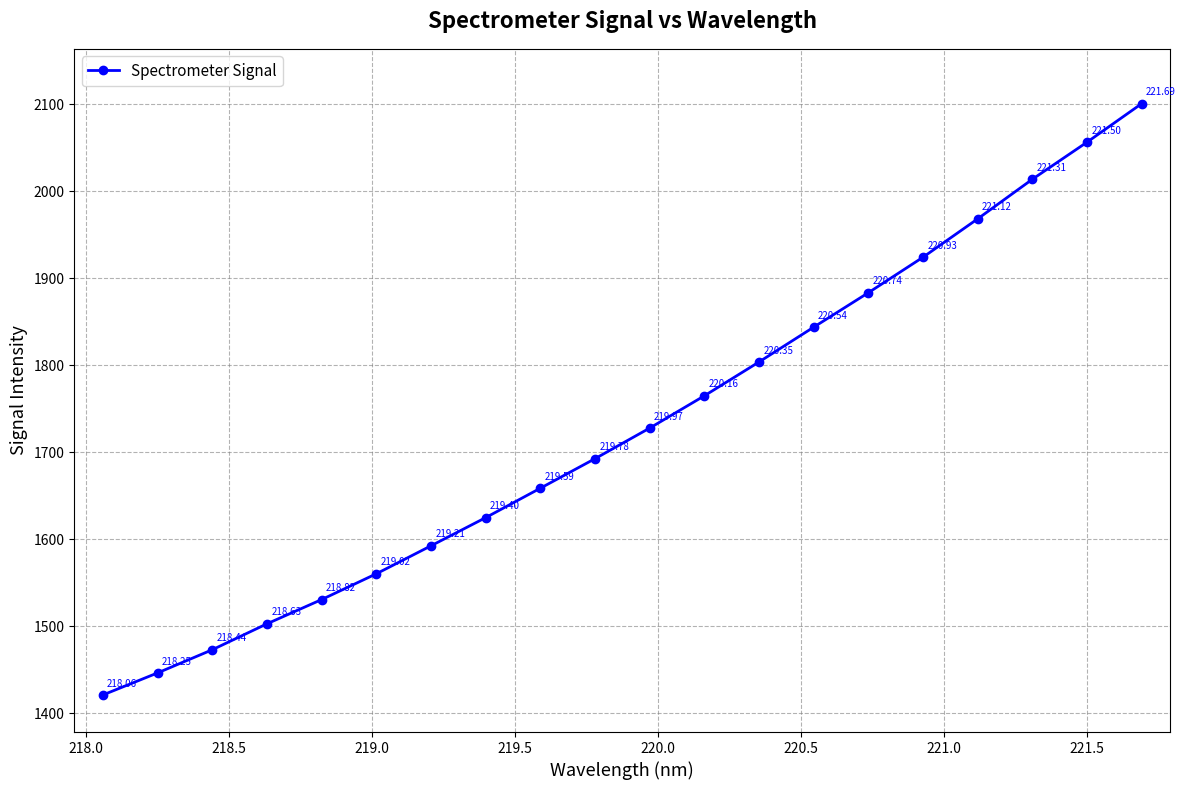

What is the value of the 5th point from the left?

1530.6